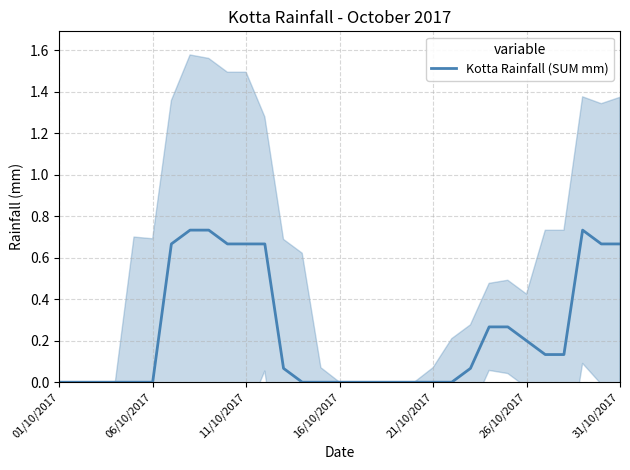

The value at 22 is 0.0. True or false?

False